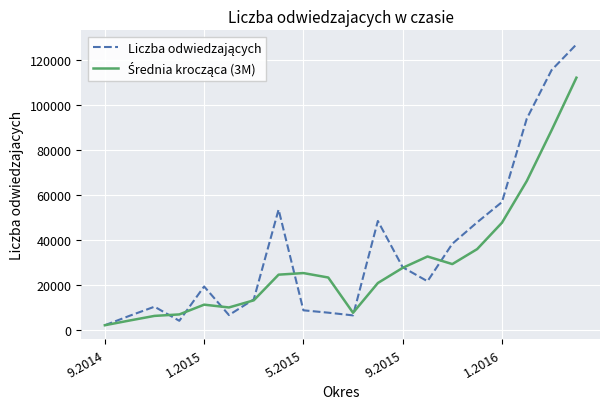

What is the greatest value displayed?

126894.0